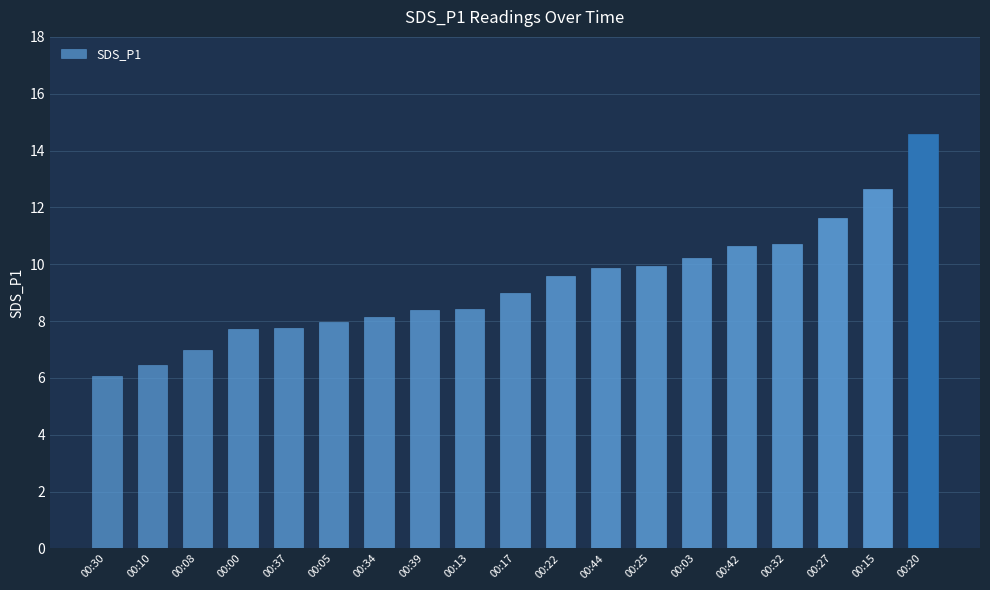

What position from the left is 00:27?

17